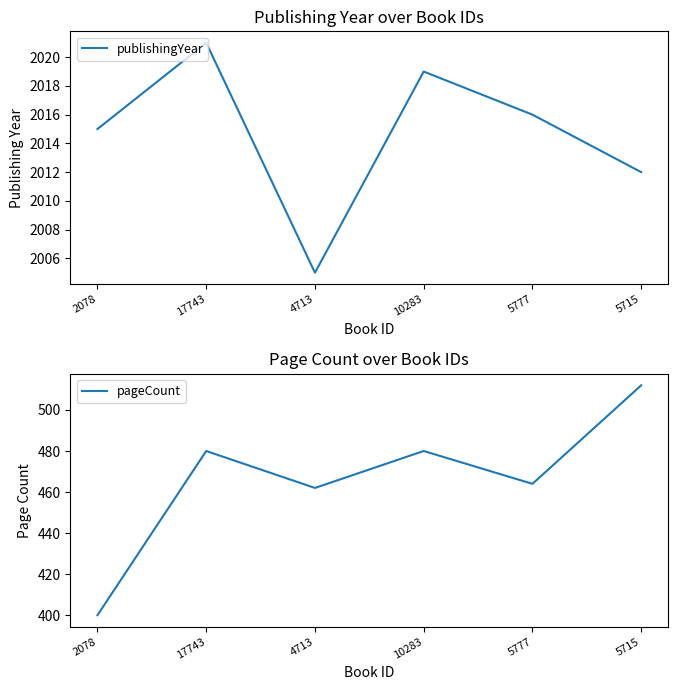

What is the highest value of the publishingYear series?

2021